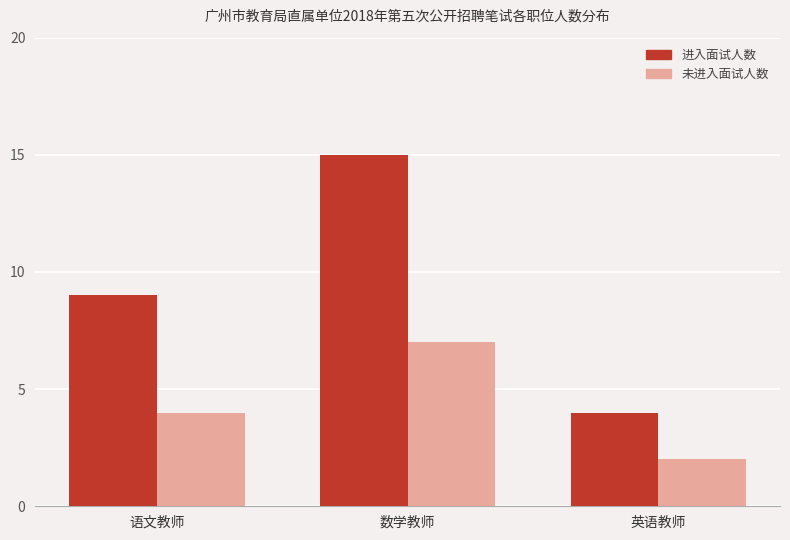

How many values in the 未进入面试人数 series are below 4?

1